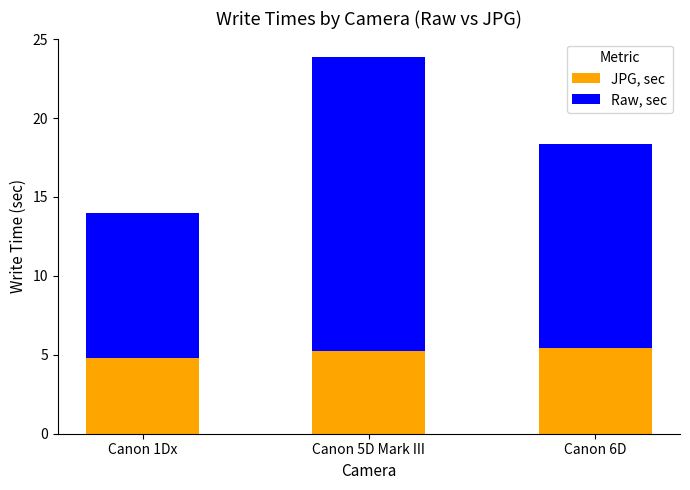

Is it true that JPG, sec equals 8.5 at Canon 1Dx?

False